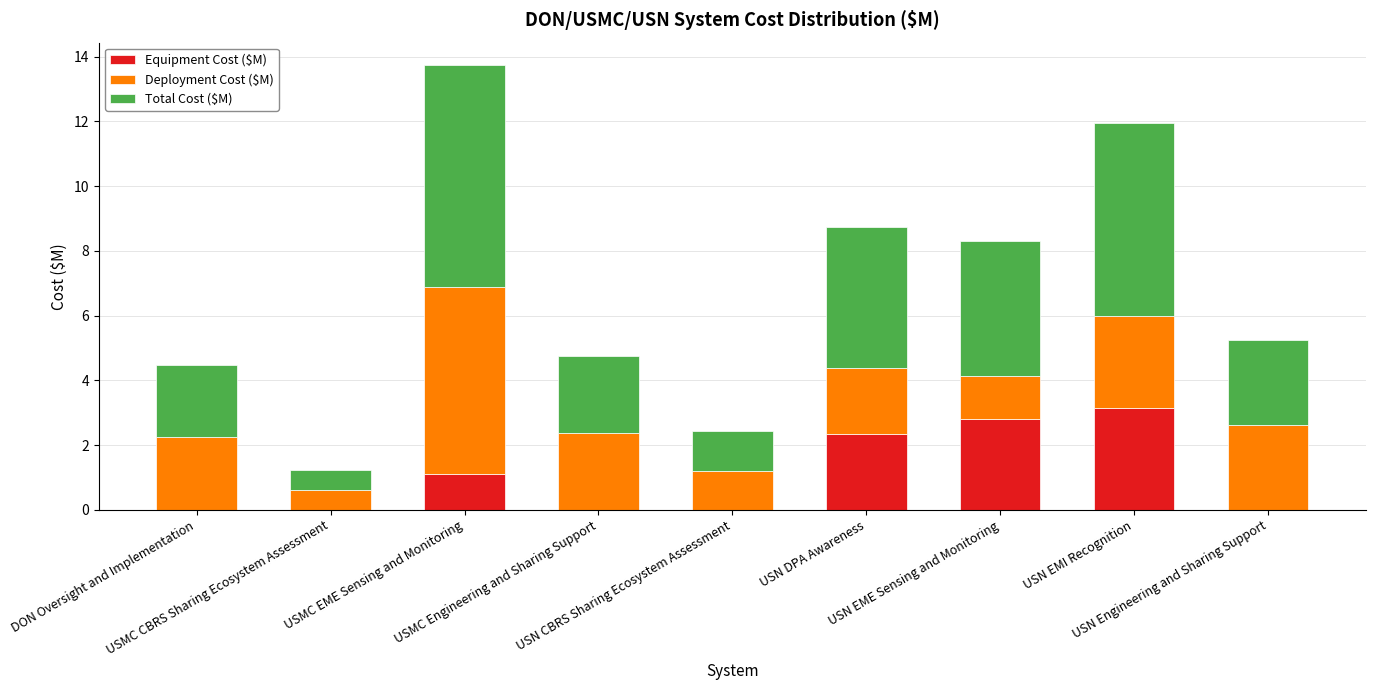

What is the label of the 8th bar from the left?

USN EMI Recognition